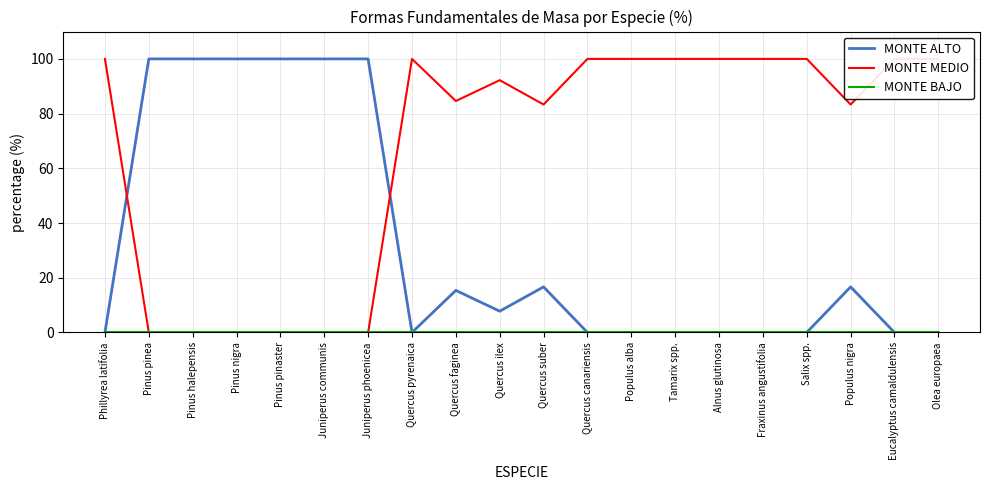

What is the label of the 16th point from the right?

Pinus pinaster